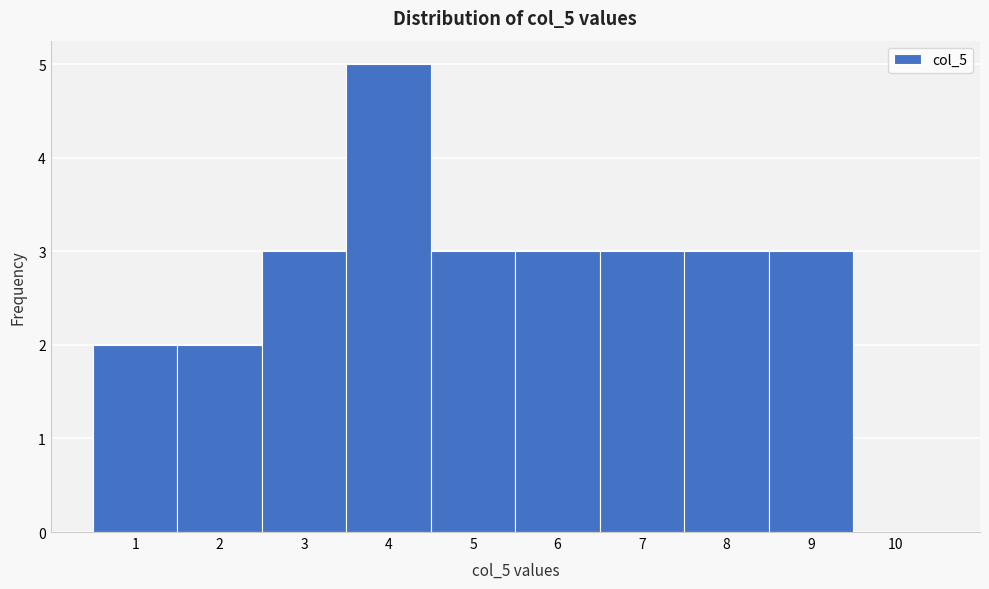

Over which range of the x-axis is the bar tallest?

3.5 to 4.5